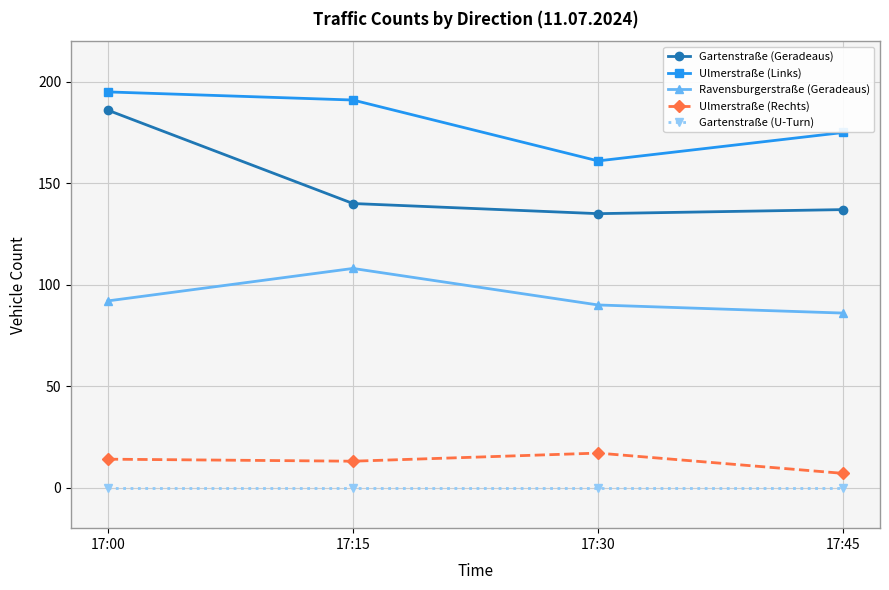

True or false: Ravensburgerstraße (Geradeaus) and Ulmerstraße (Rechts) intersect in this chart.

False